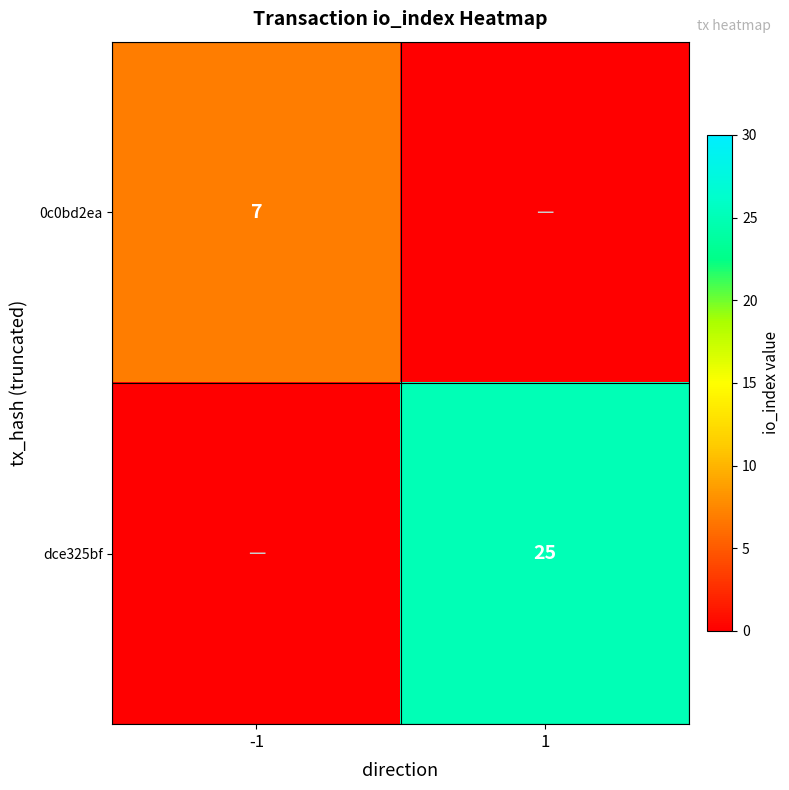

The value of 0c0bd2ea at -1 is 2. True or false?

False